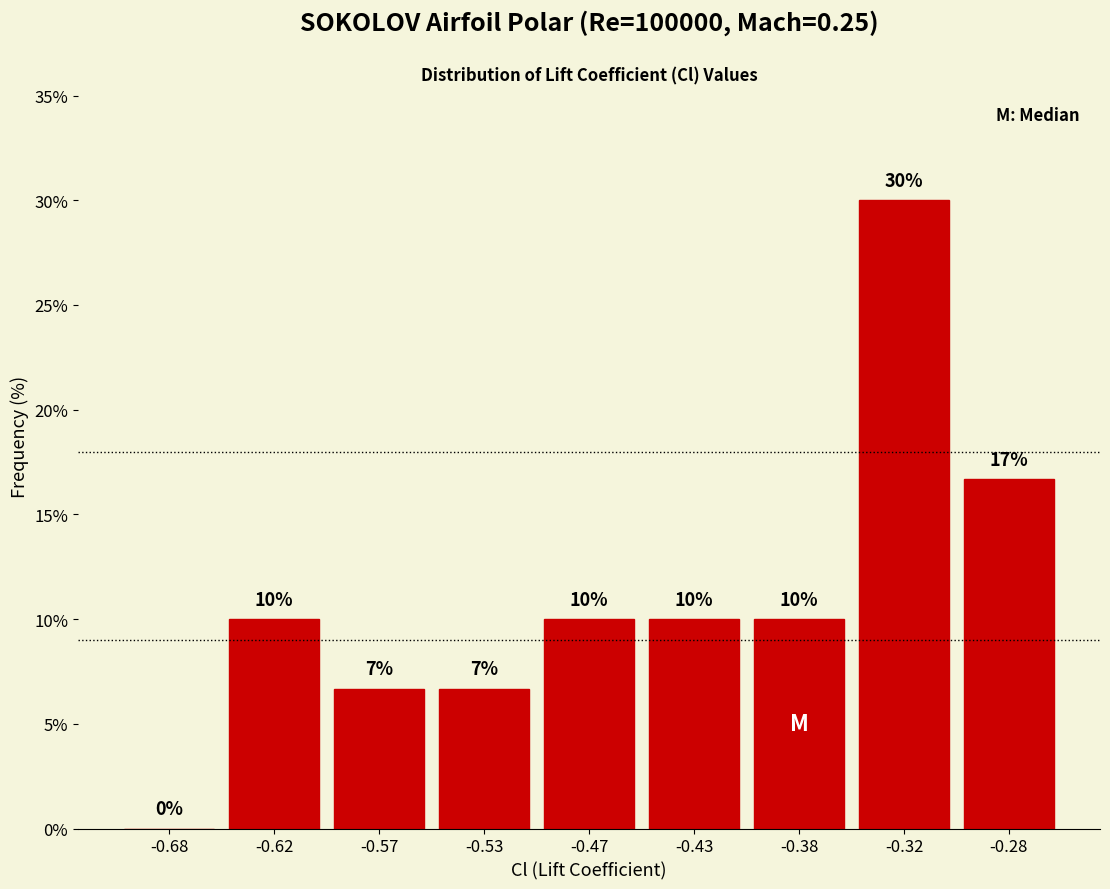

The value at -0.47 is 4.5. True or false?

False